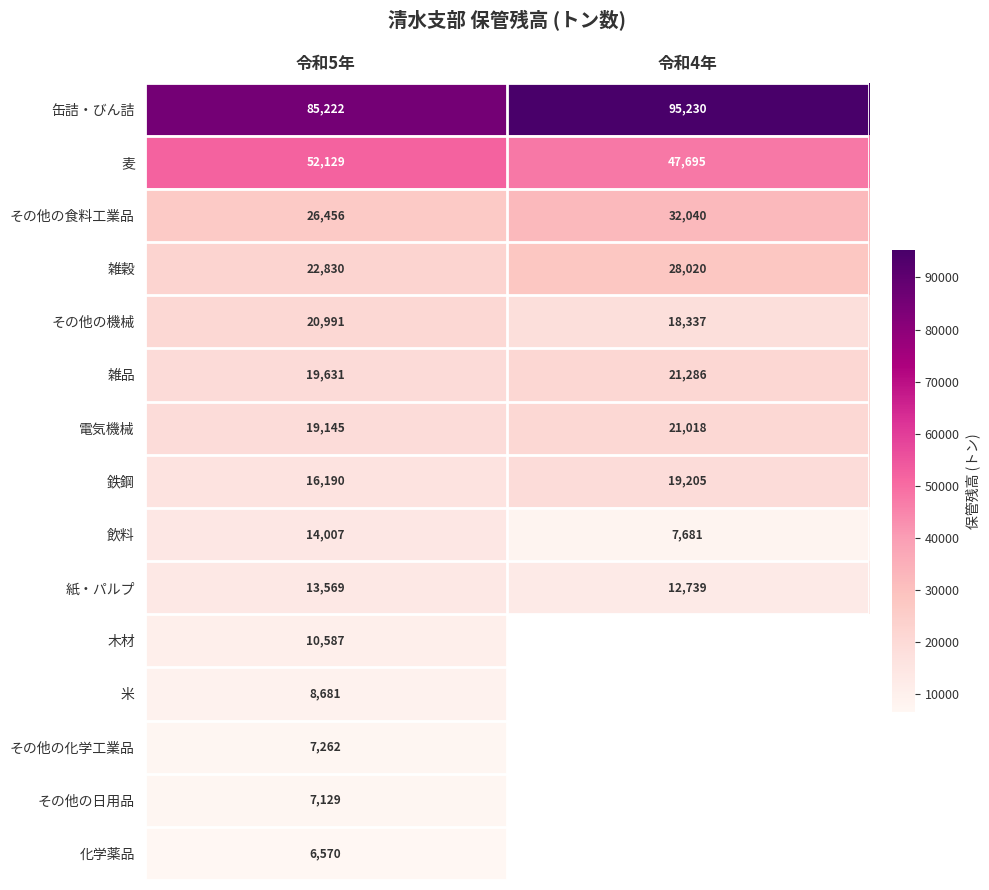

Which series changed the most between 令和5年 and 令和4年?

缶詰・びん詰